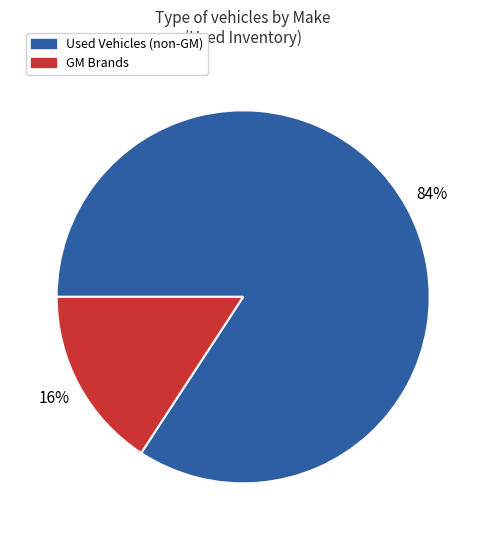

Does any single category account for the majority?

Yes